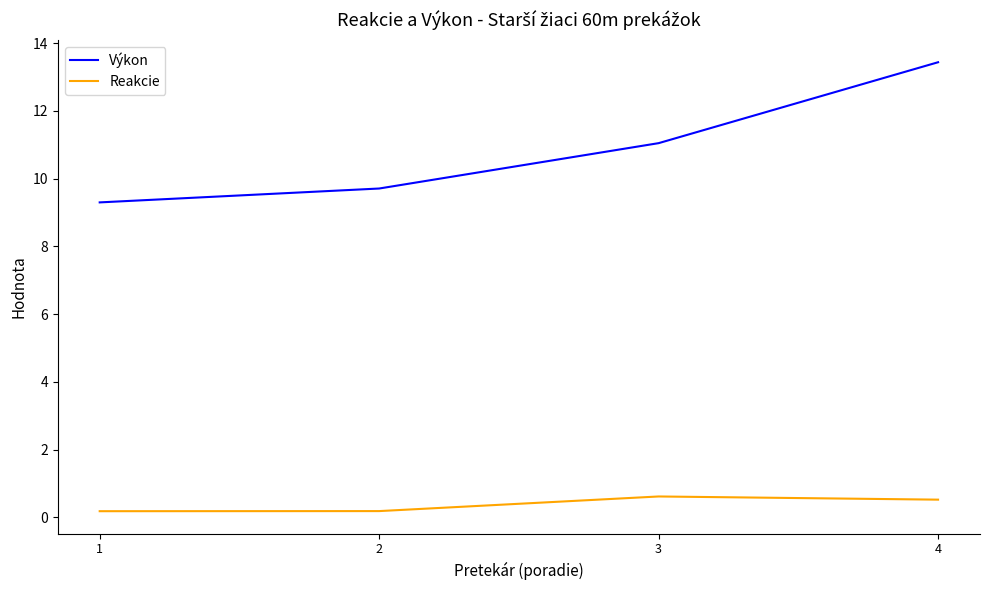

True or false: Výkon and Reakcie intersect in this chart.

False